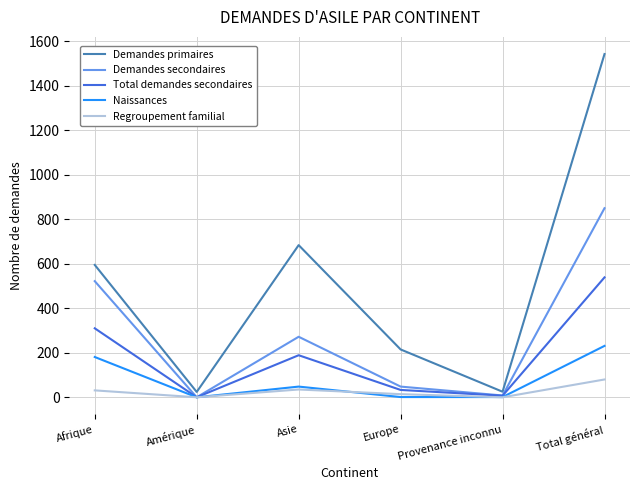

What is the difference between the second highest and second lowest values in the Demandes primaires series?

659